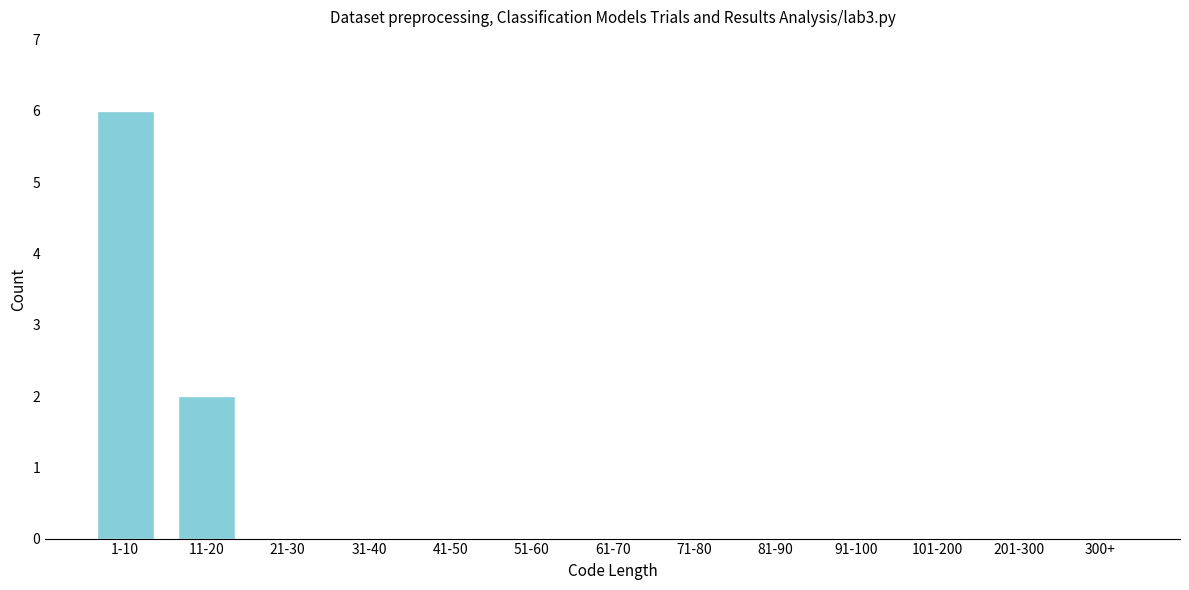

Reading left to right, extract all data points from this chart.

1-10=6	11-20=2	21-30=0	31-40=0	41-50=0	51-60=0	61-70=0	71-80=0	81-90=0	91-100=0	101-200=0	201-300=0	300+=0